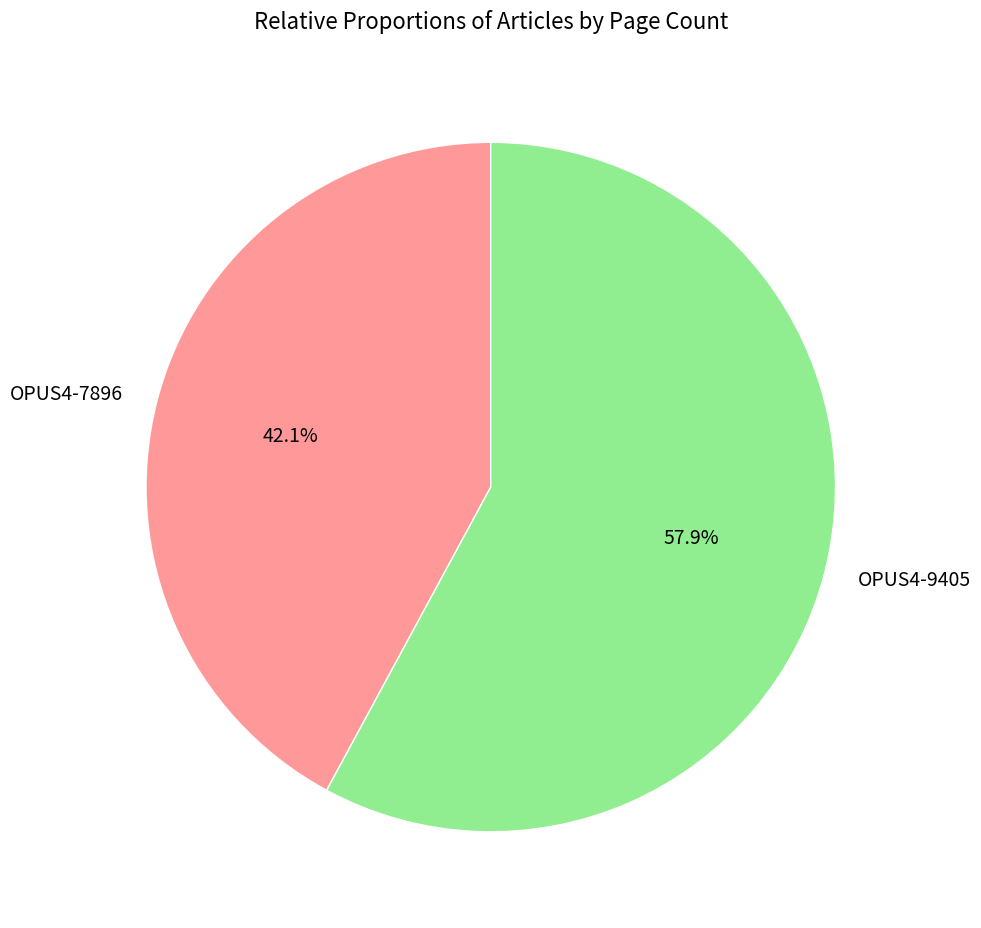

Which has a higher value, OPUS4-9405 or OPUS4-7896?

OPUS4-9405